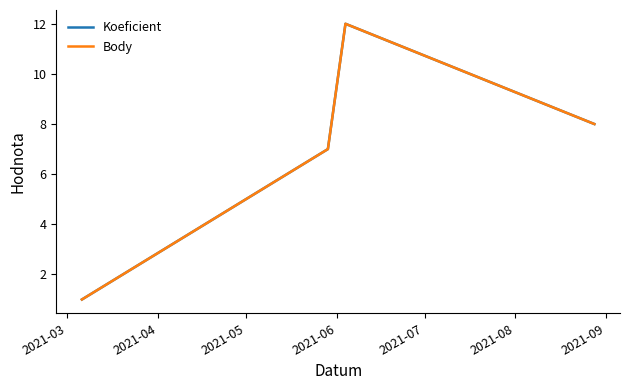

Is this an area chart (filled region under the line)?

No